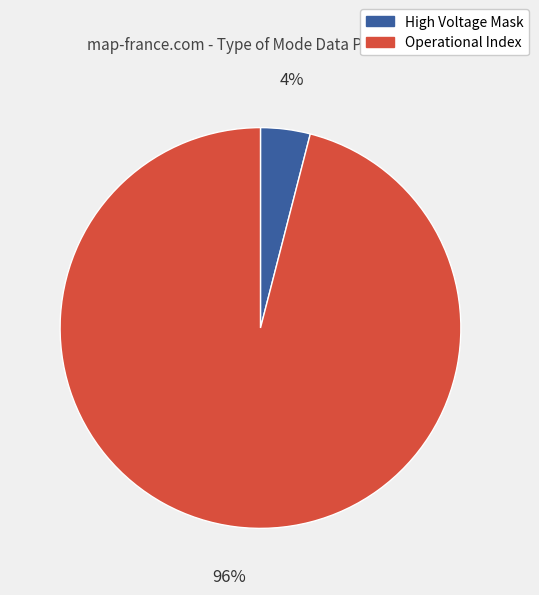

The High Voltage Mask slice represents 4% of the pie. True or false?

True